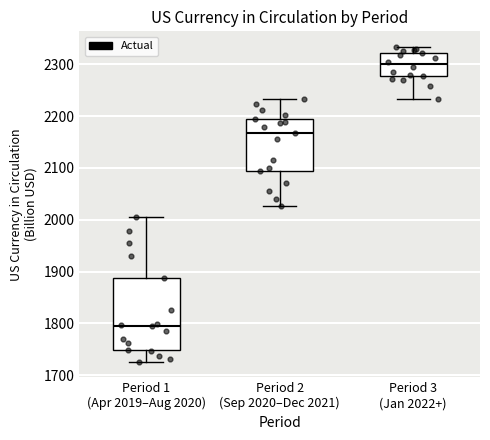

Reading left to right, transcribe this box plot: for each box, give where its median line is, the range the box spans, and where its two whiskers end, as read against the y-axis. The values are not printed on the chart, so give them approximately, as read against the axis.

Period 1 (Apr 2019–Aug 2020): median 1790, box 1750 to 1890, whiskers 1730 to 2000
Period 2 (Sep 2020–Dec 2021): median 2170, box 2090 to 2190, whiskers 2030 to 2230
Period 3 (Jan 2022+): median 2300, box 2280 to 2320, whiskers 2230 to 2330